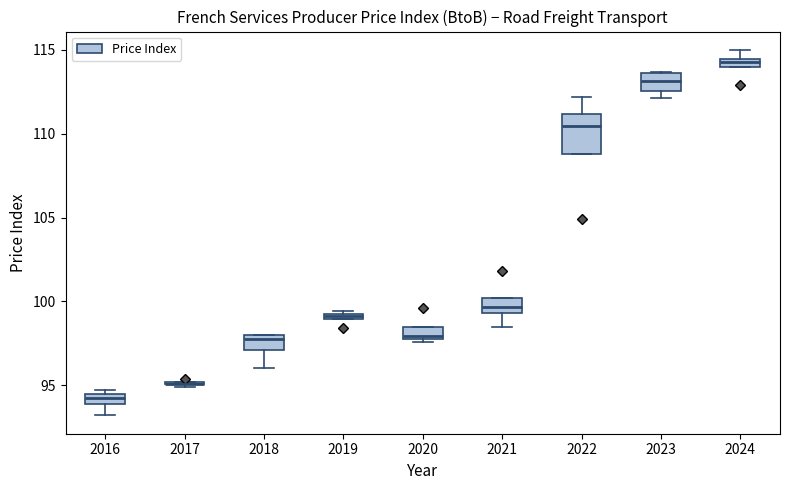

Comparing the boxes themselves (not the whiskers), which one is the tallest?

2022